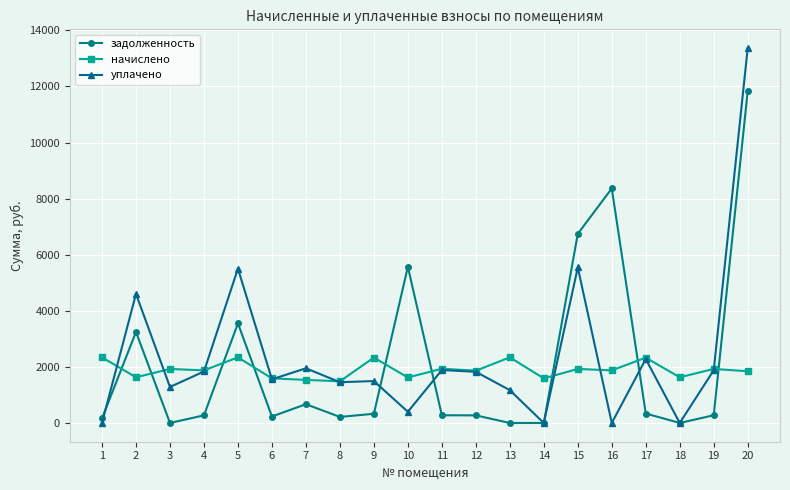

Rank the series by their average value, from lowest to highest.

начислено, задолженность, уплачено